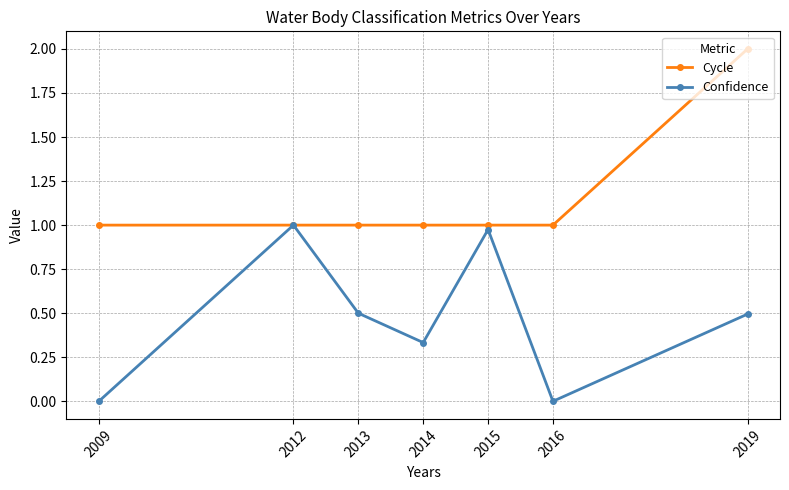

Between 2016 and 2019, which series saw the biggest shift?

Cycle